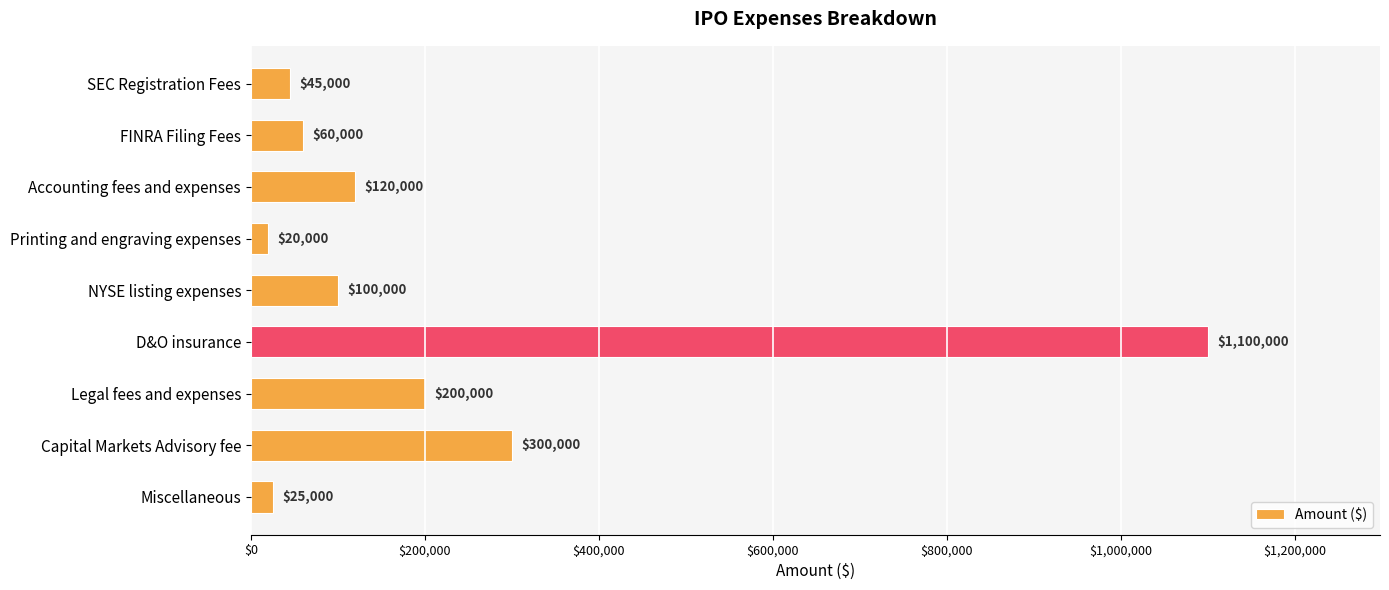

What is the average value?

218889